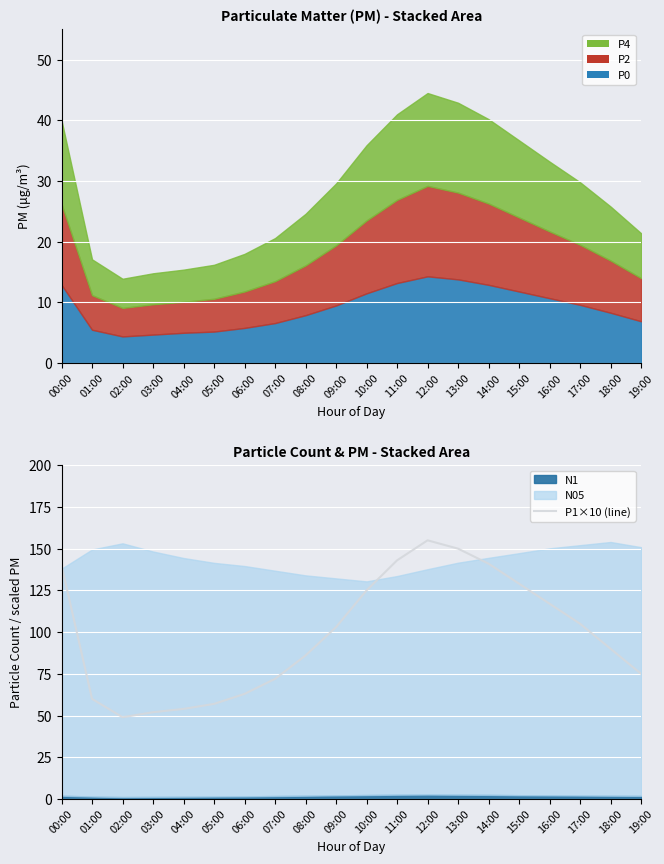

What is the difference between the values at 04:00 and 03:00?

2